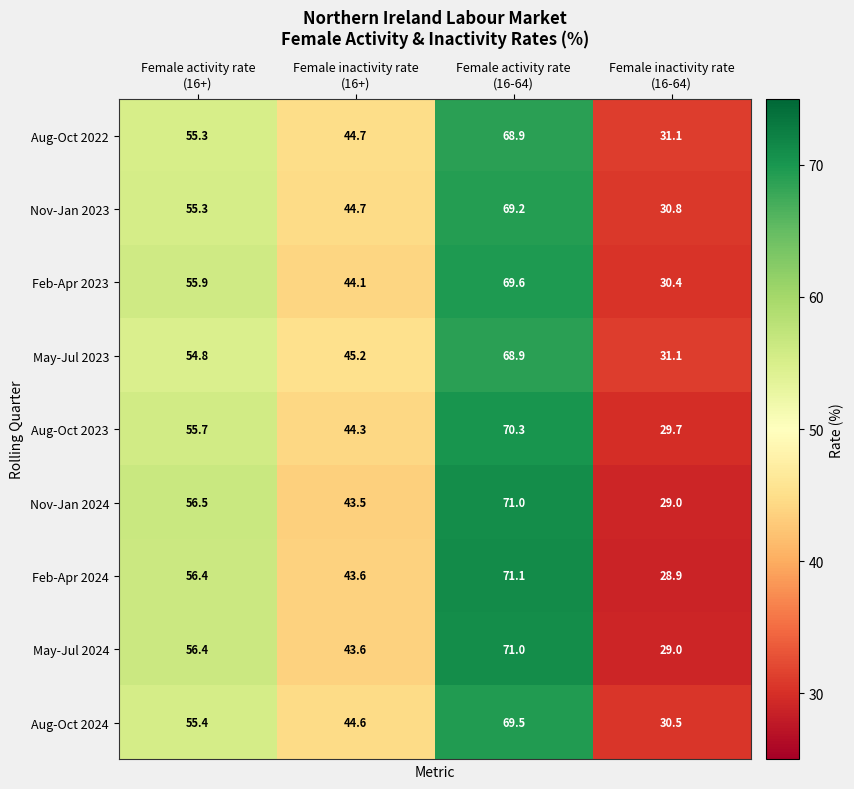

How many data points does each series have?

4